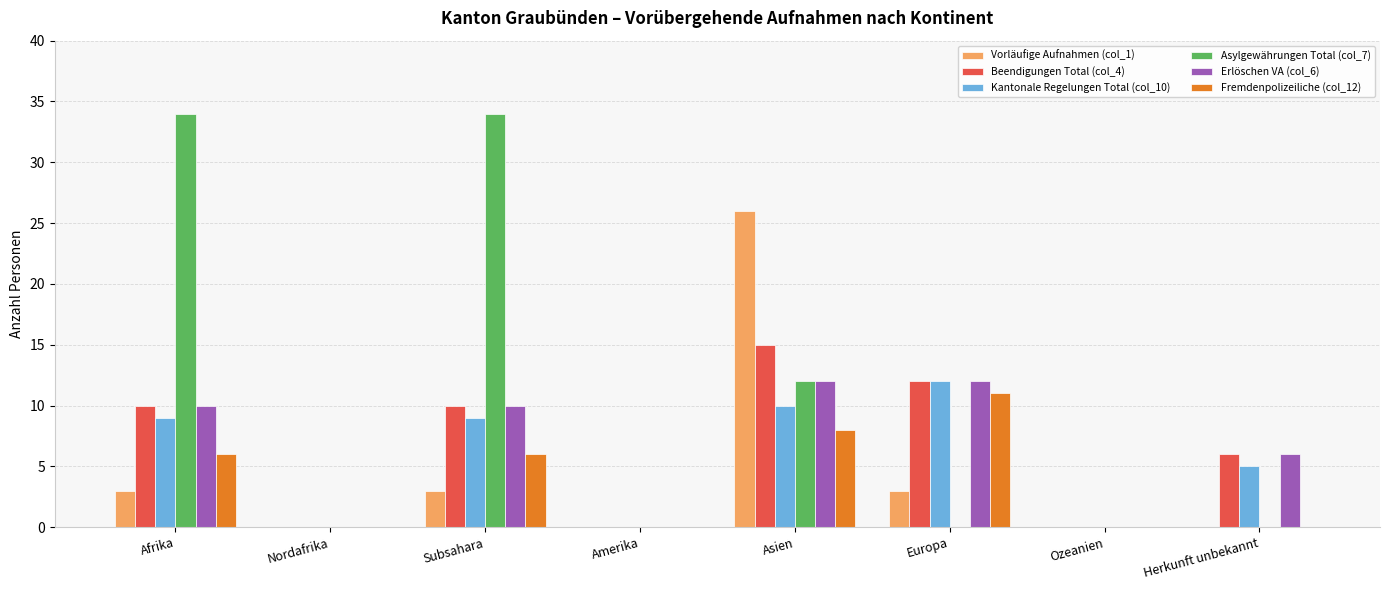

At which label is Kantonale Regelungen Total (col_10) closest to 6?

Herkunft unbekannt